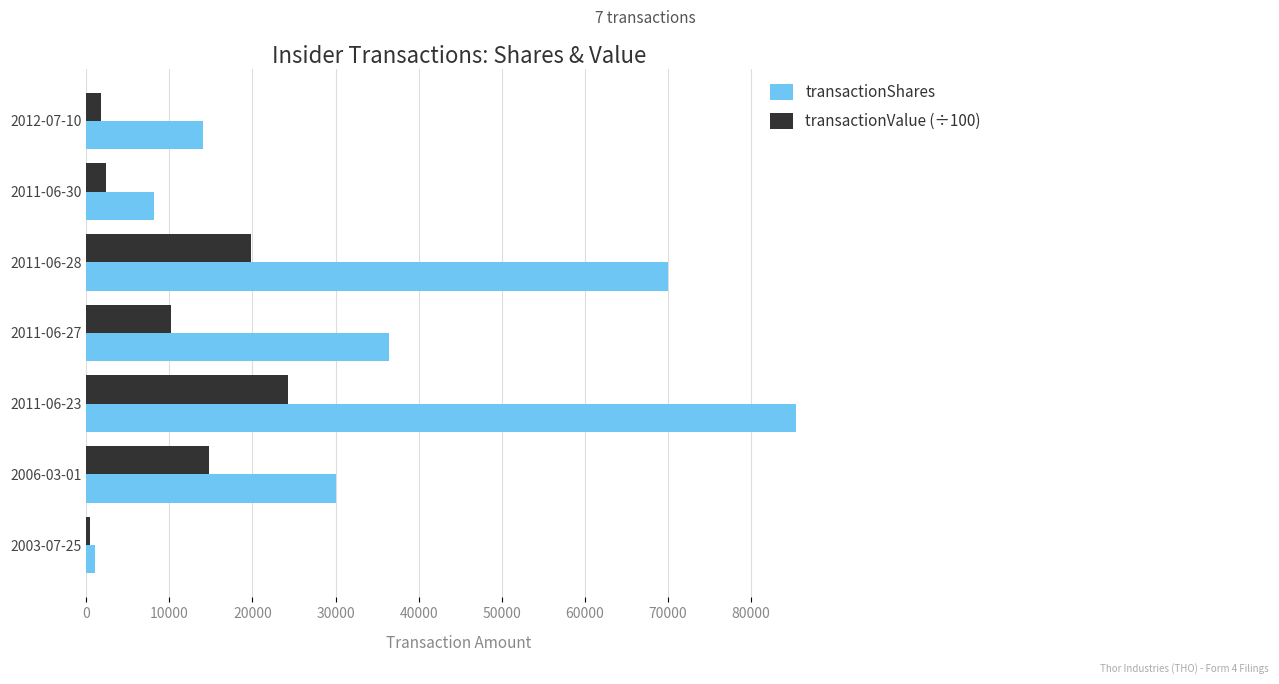

Which series has the largest total across all categories?

transactionShares